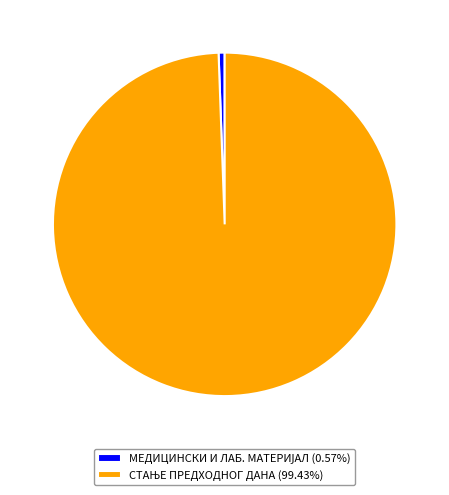

Does any single category account for the majority?

Yes